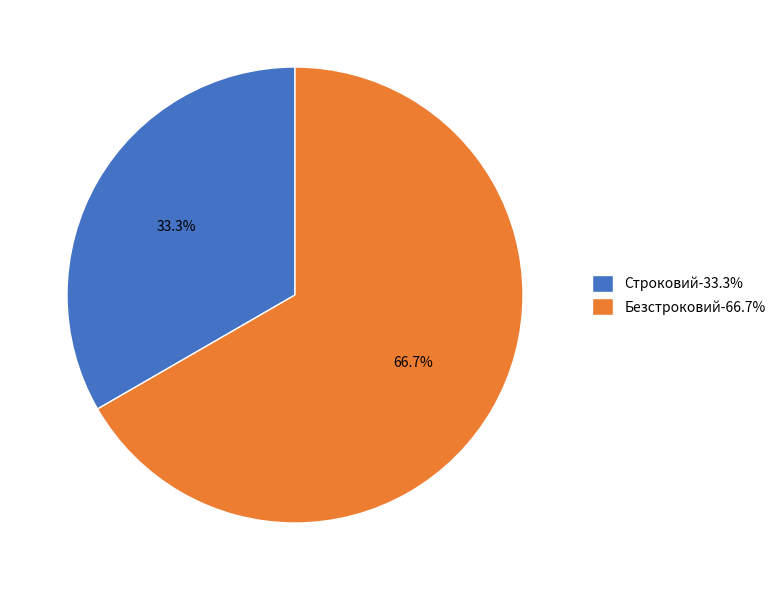

To the nearest percent, what percentage of the pie is Строковий?

33%